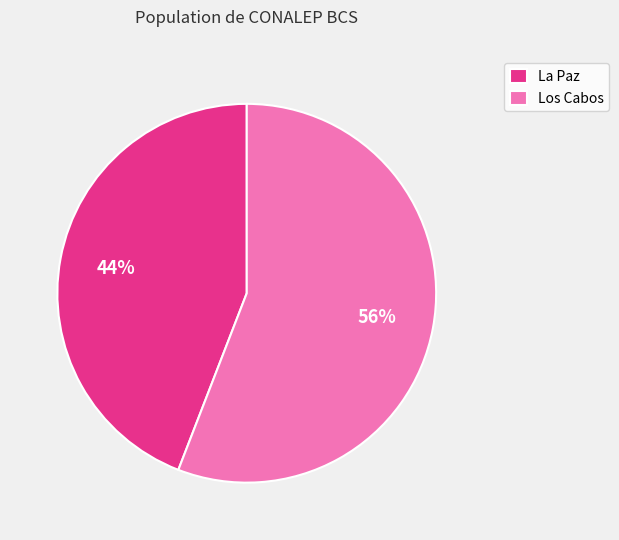

The La Paz slice represents 44% of the pie. True or false?

True